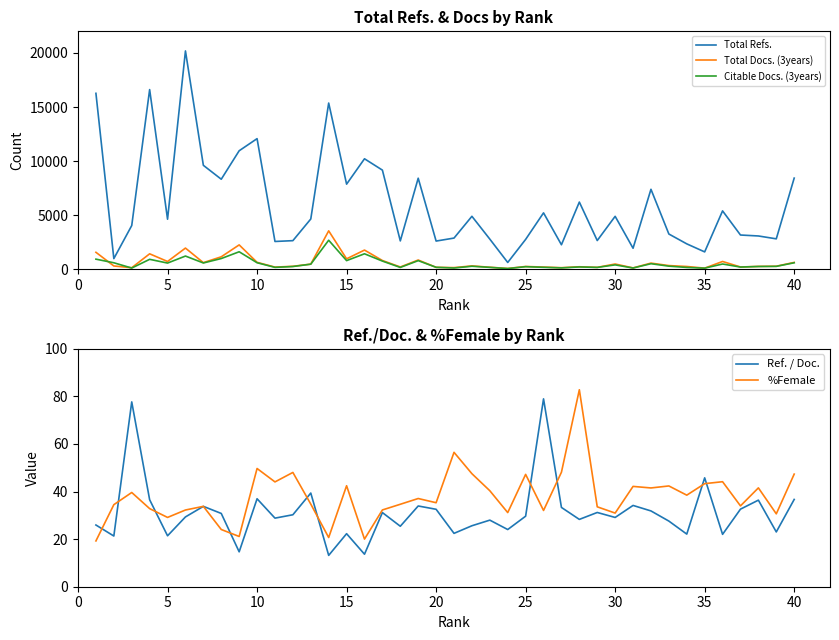

What is the maximum value for %Female?

82.8